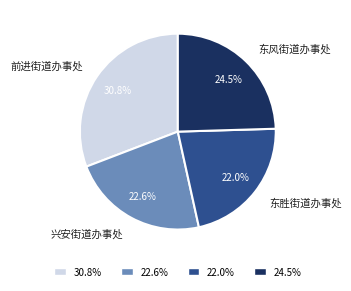

What is the smallest slice in the pie chart?

东胜街道办事处